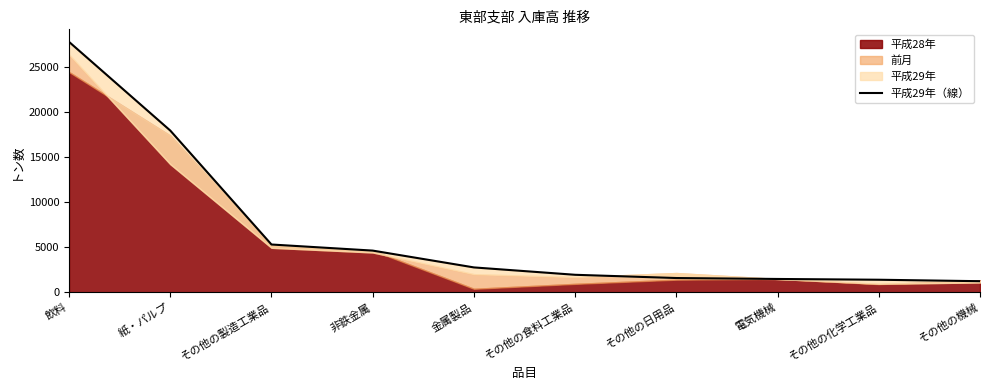

Rank the categories by value from highest to lowest.

飲料, 紙・パルプ, その他の製造工業品, 非鉄金属, 金属製品, その他の食料工業品, その他の日用品, 電気機械, その他の化学工業品, その他の機械